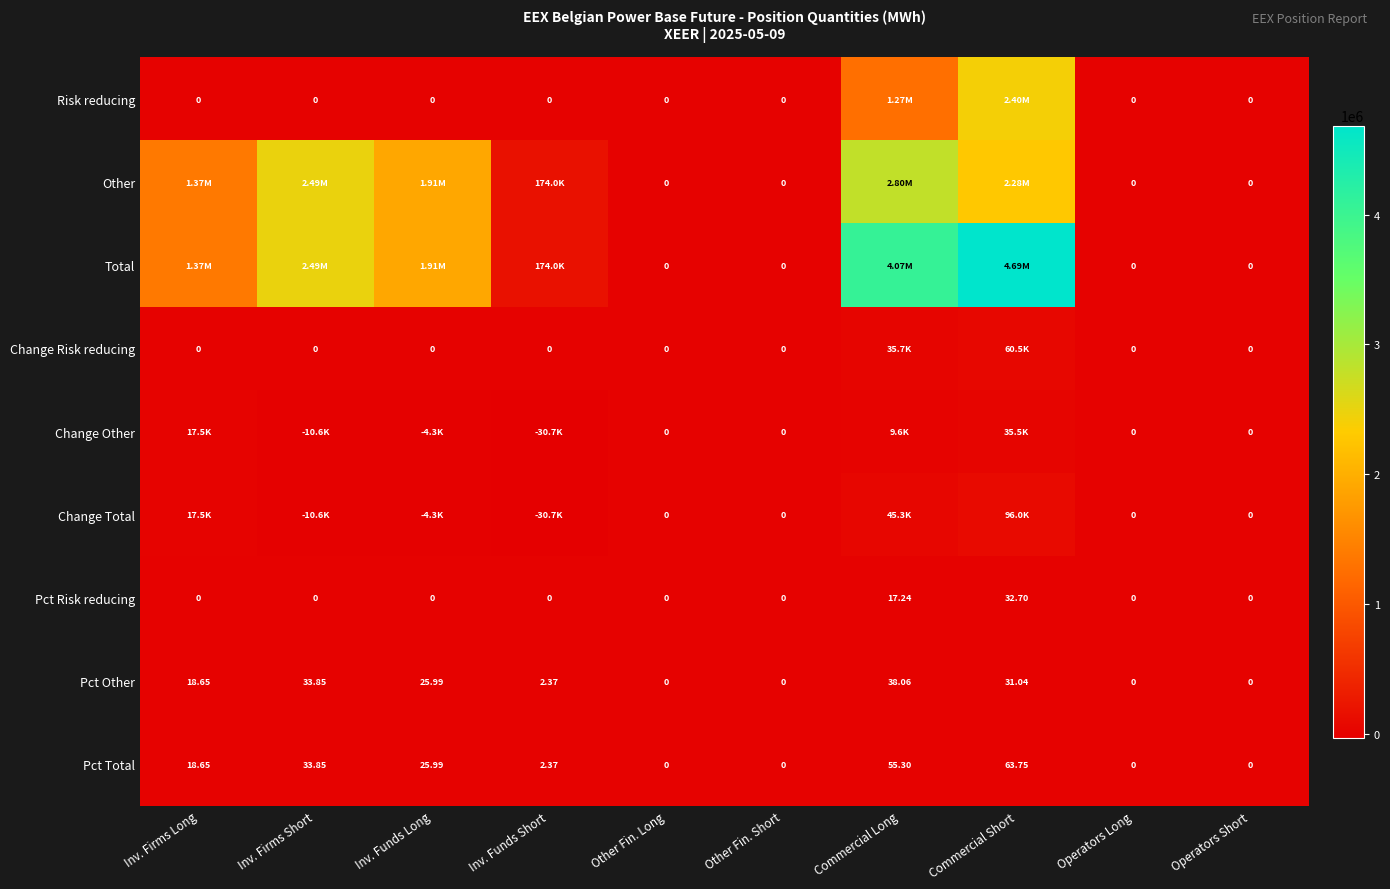

How many data points in Pct Total are less than 18?

5